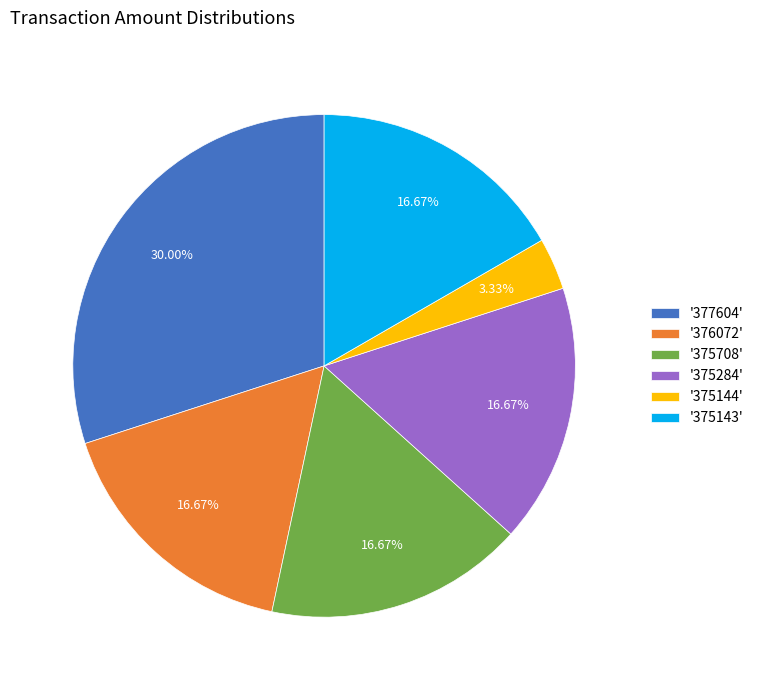

Which has a higher value, '375144' or '375143'?

'375143'